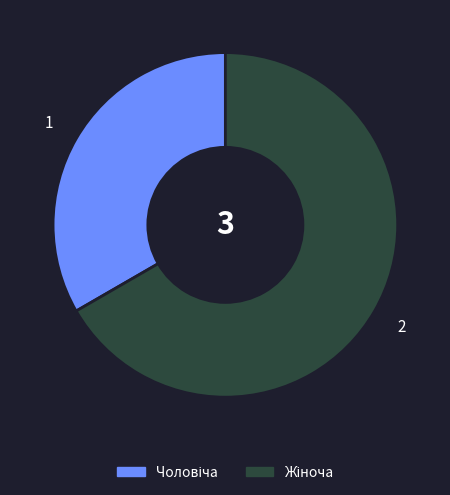

Is there any slice that represents more than half of the pie?

Yes